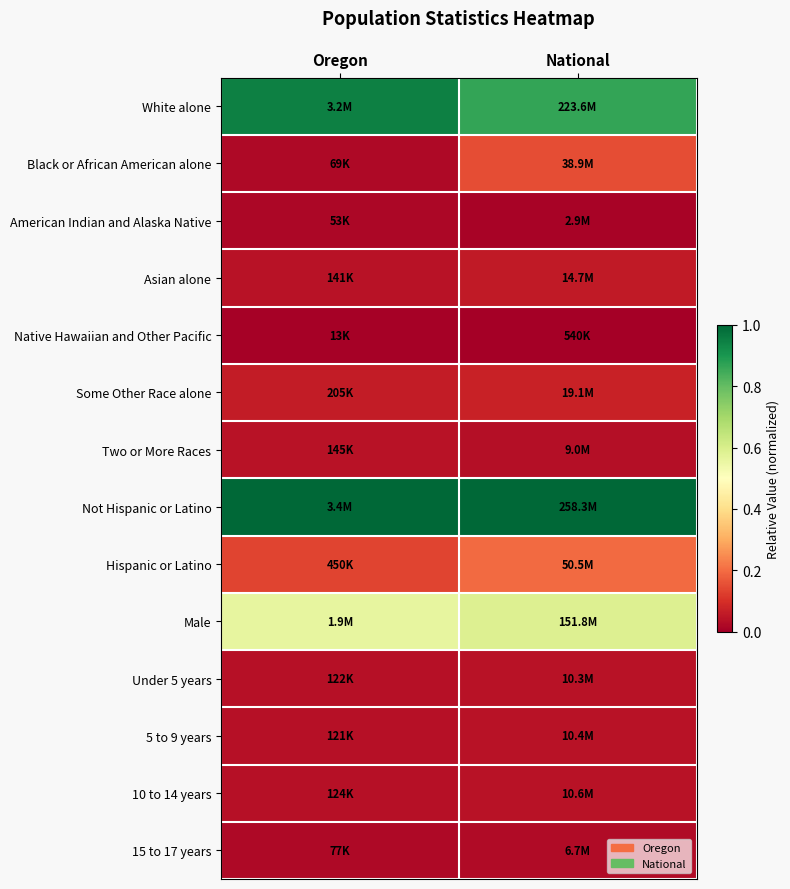

Rank the series at National from lowest to highest value.

Native Hawaiian and Other Pacific, American Indian and Alaska Native, 15 to 17 years, Two or More Races, Under 5 years, 5 to 9 years, 10 to 14 years, Asian alone, Some Other Race alone, Black or African American alone, Hispanic or Latino, Male, White alone, Not Hispanic or Latino